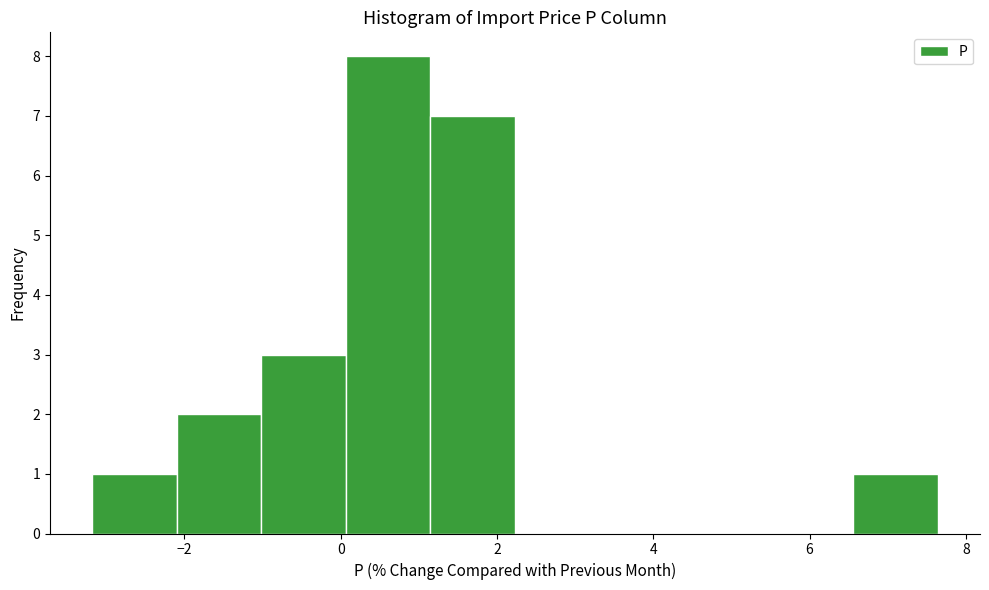

Which range on the x-axis has the tallest bar?

0.0 to 1.2